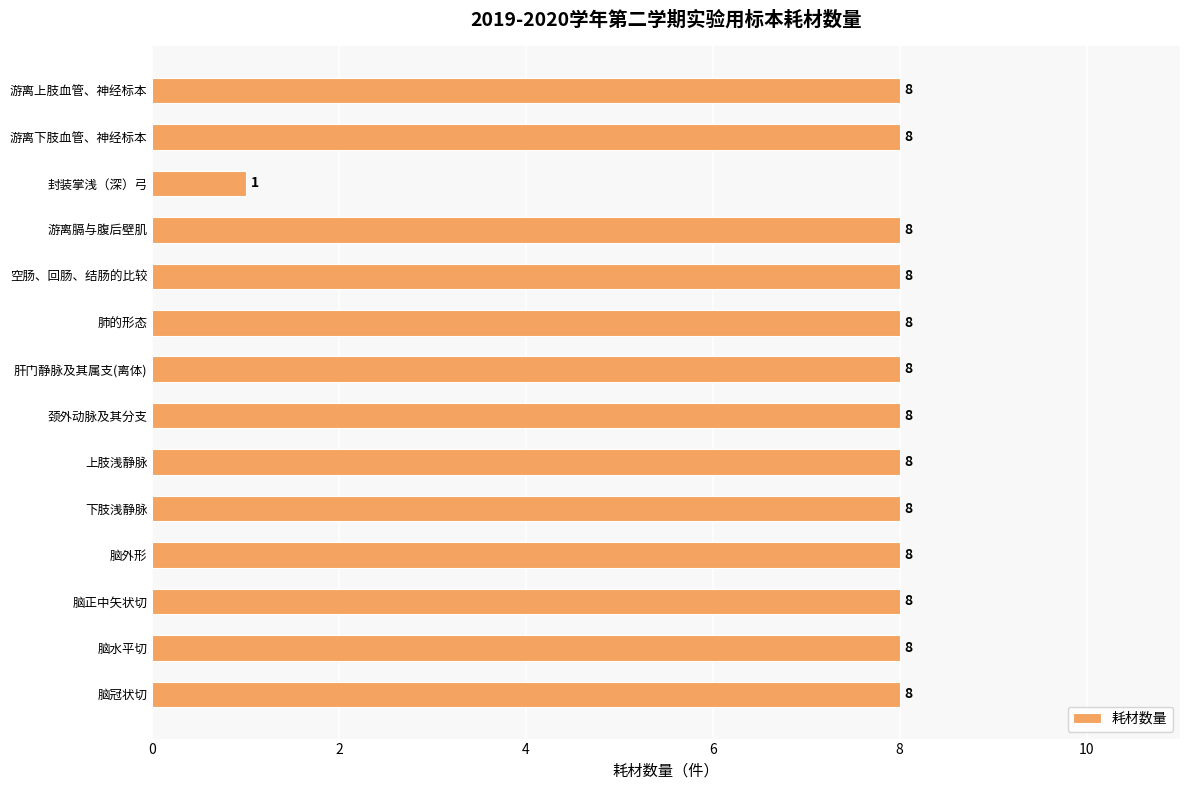

What is the label of the 1st bar from the bottom?

脑冠状切